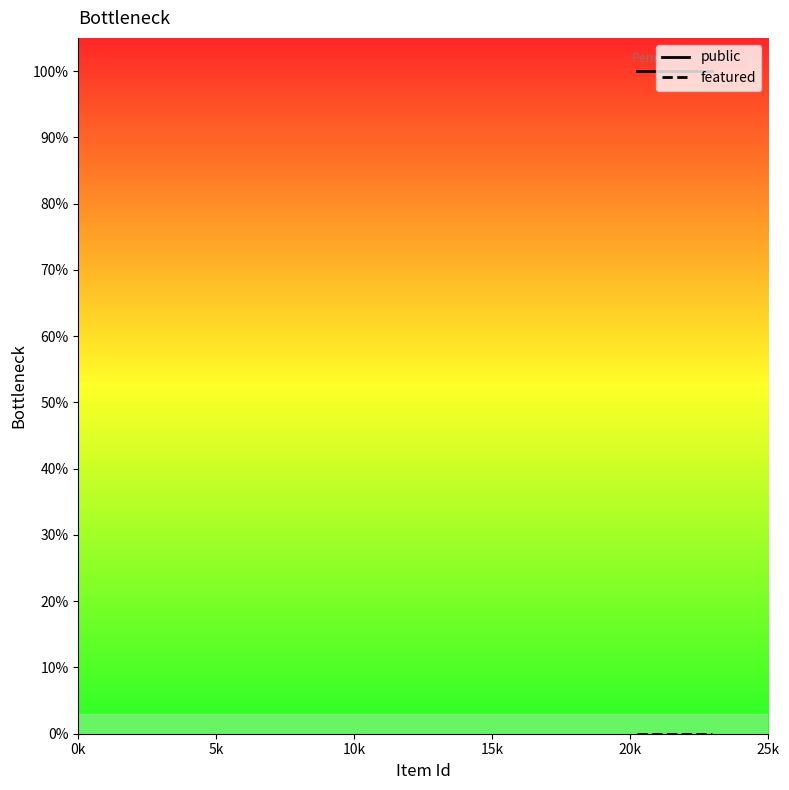

List the series in order of their overall mean, lowest first.

featured, public